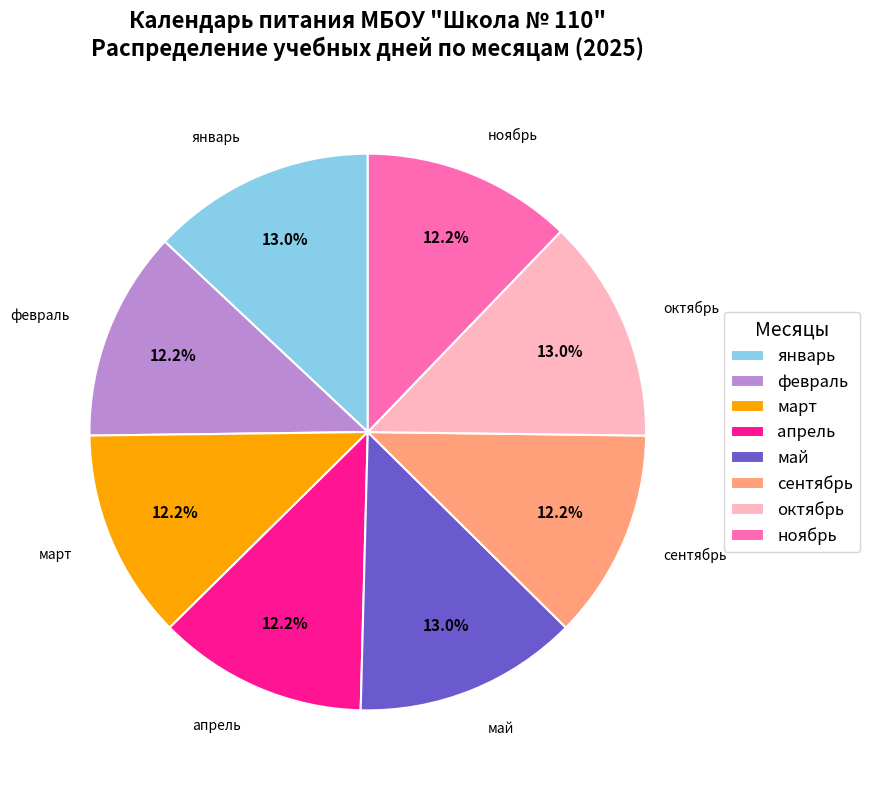

To the nearest percent, what portion does октябрь represent?

13%